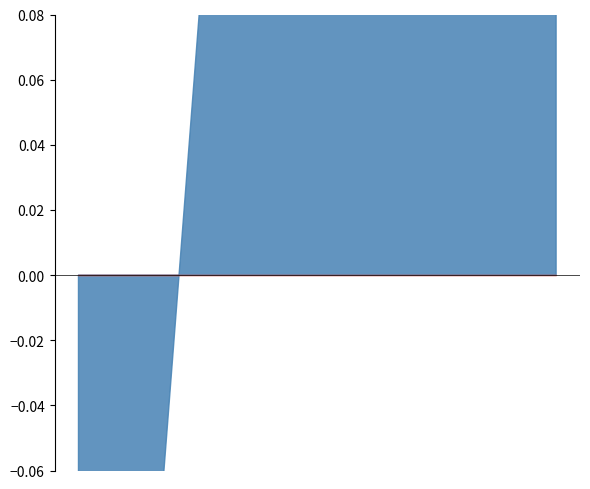

What is the difference between the maximum and minimum values in the temperature series?

4.2